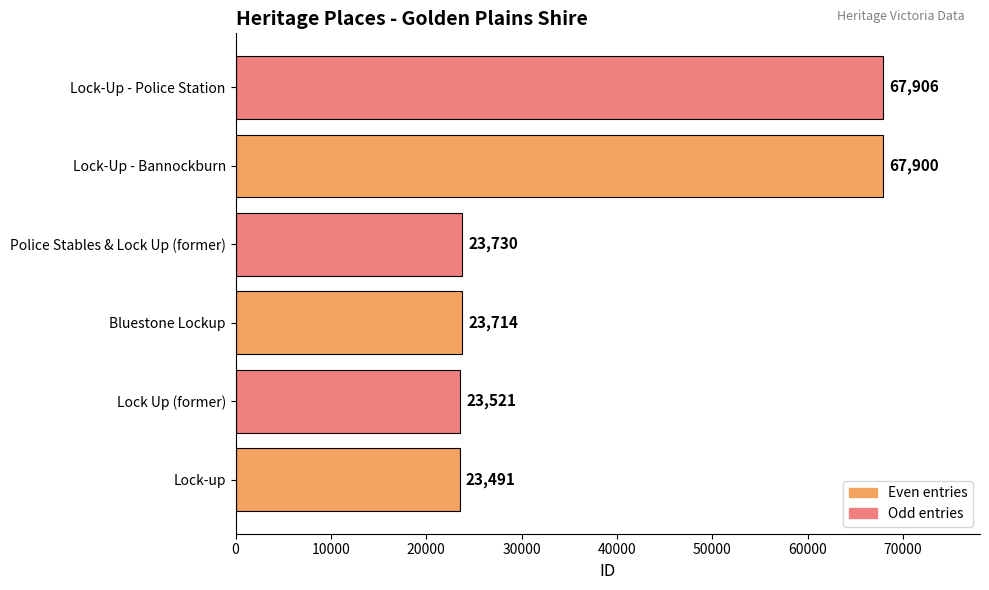

Rank the categories by value from highest to lowest.

Lock-Up - Police Station, Lock-Up - Bannockburn, Police Stables & Lock Up (former), Bluestone Lockup, Lock Up (former), Lock-up